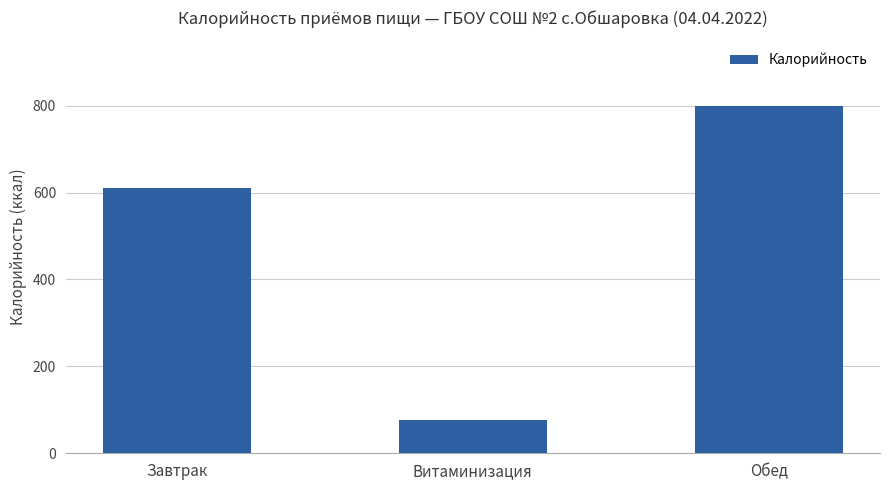

Reading left to right, what are all the values shown in this chart?

611	76	800